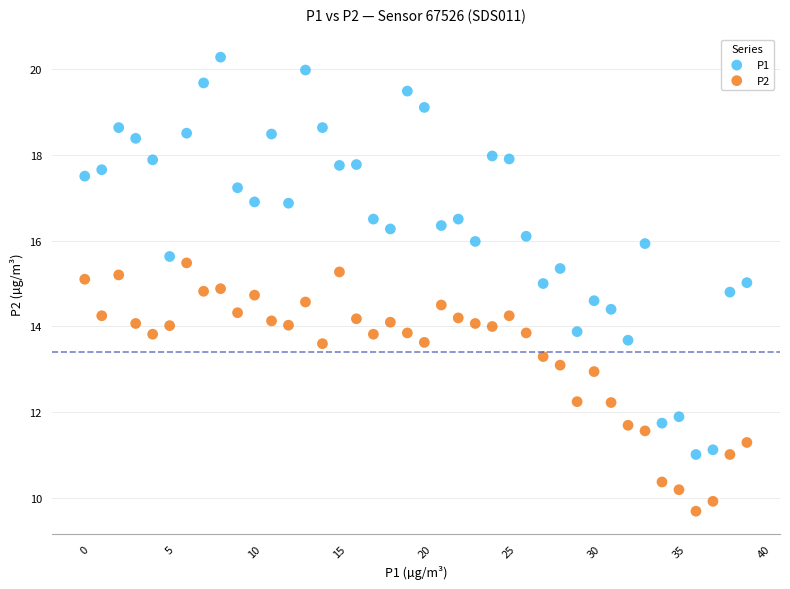

Which series has the widest spread of Y values?

P1